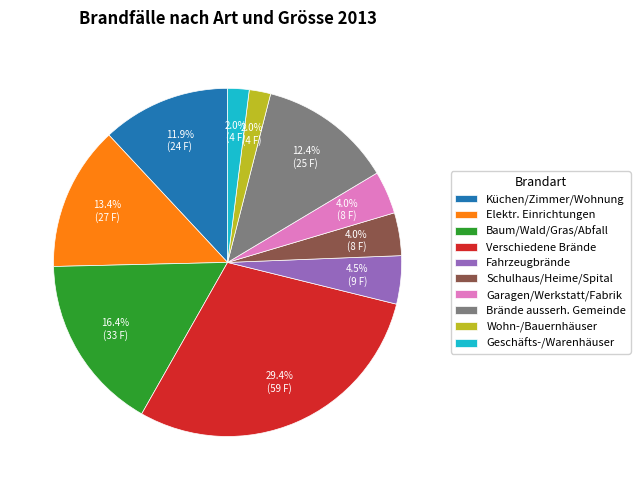

Between Verschiedene Brände and Garagen/Werkstatt/Fabrik, which is larger?

Verschiedene Brände